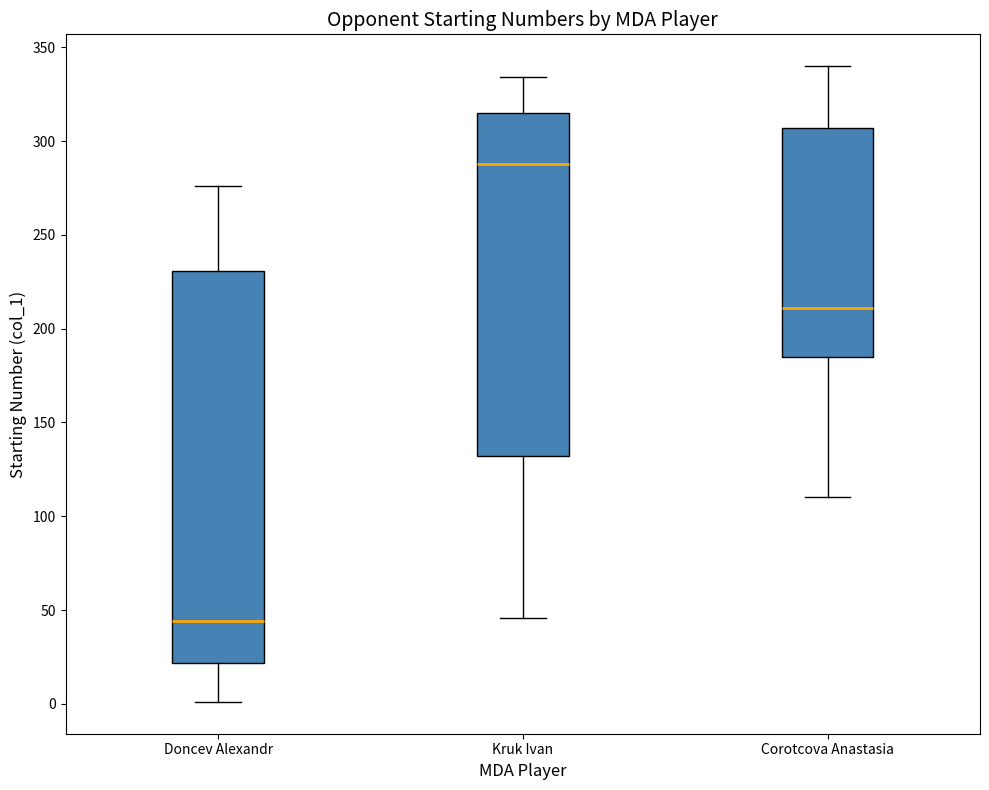

Where does the upper whisker of the box for Kruk Ivan end on the y-axis? The values are not printed on the chart, so give them approximately, as read against the axis.

335